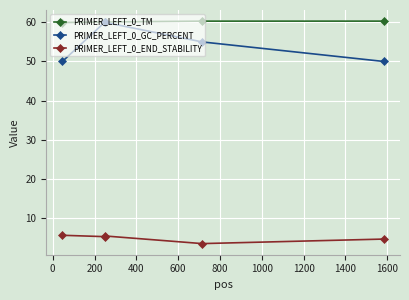

What is the value of the PRIMER_LEFT_0_END_STABILITY point at the 1st from the left?

5.5